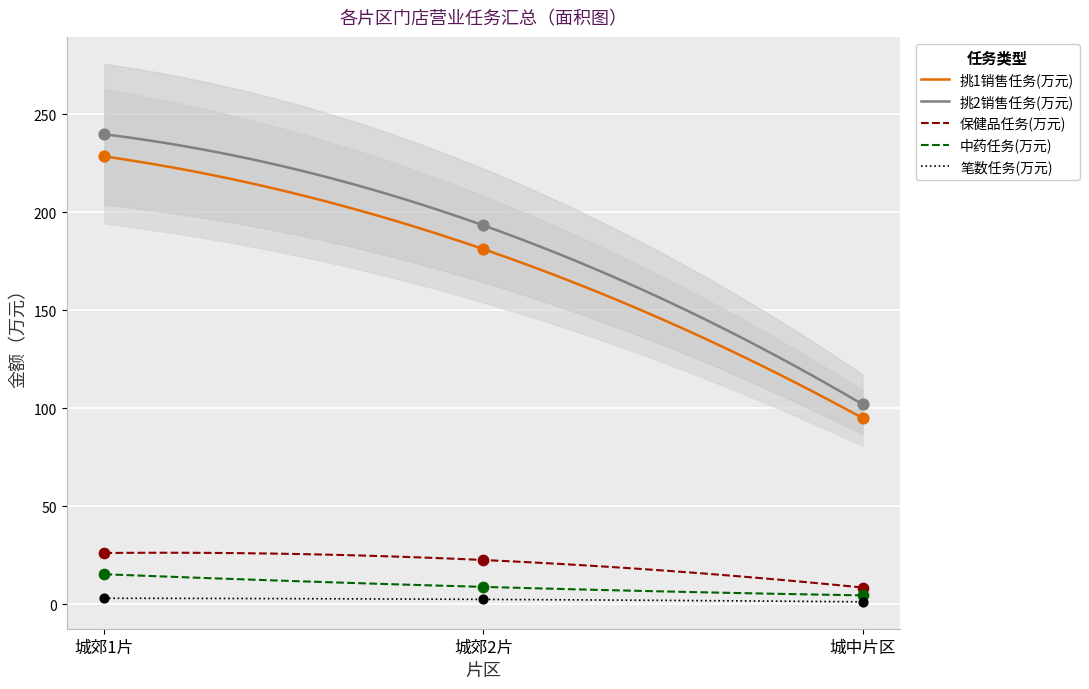

Which series contains the lowest Y value?

笔数任务